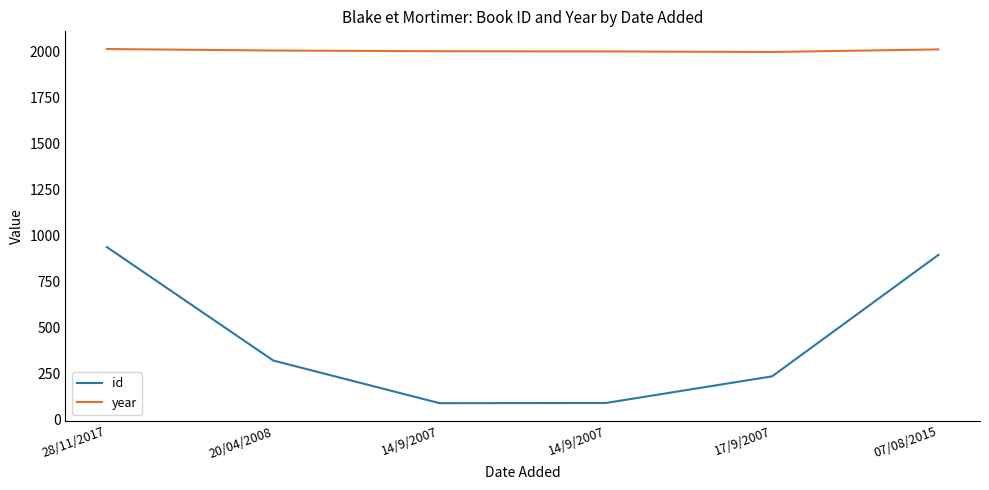

Does the chart display data point markers on the line(s)?

No